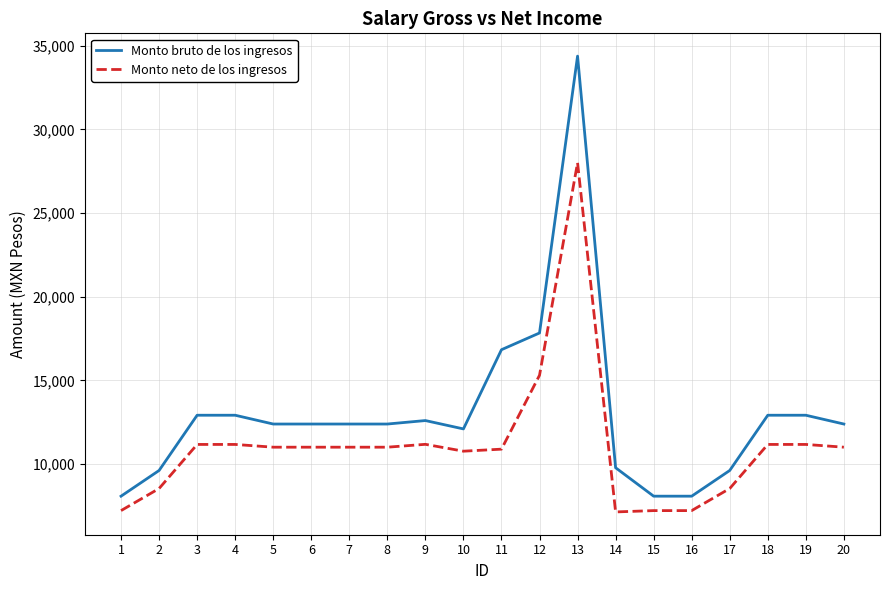

What is the minimum value shown in the chart?

7137.4